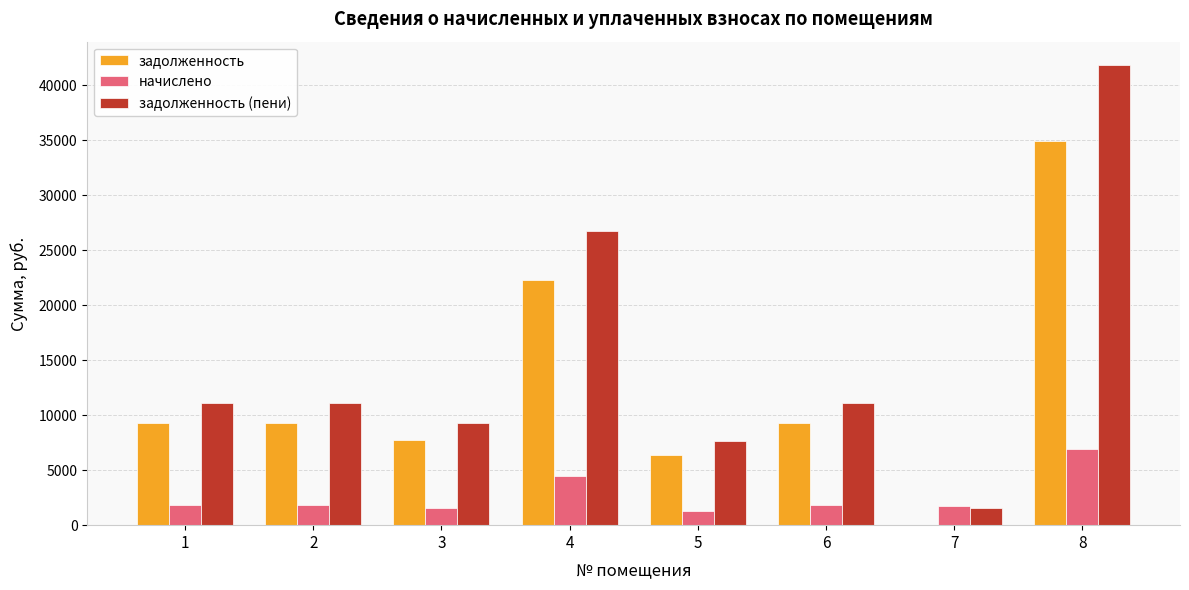

What is the average value of the задолженность (пени) series?

15055.9